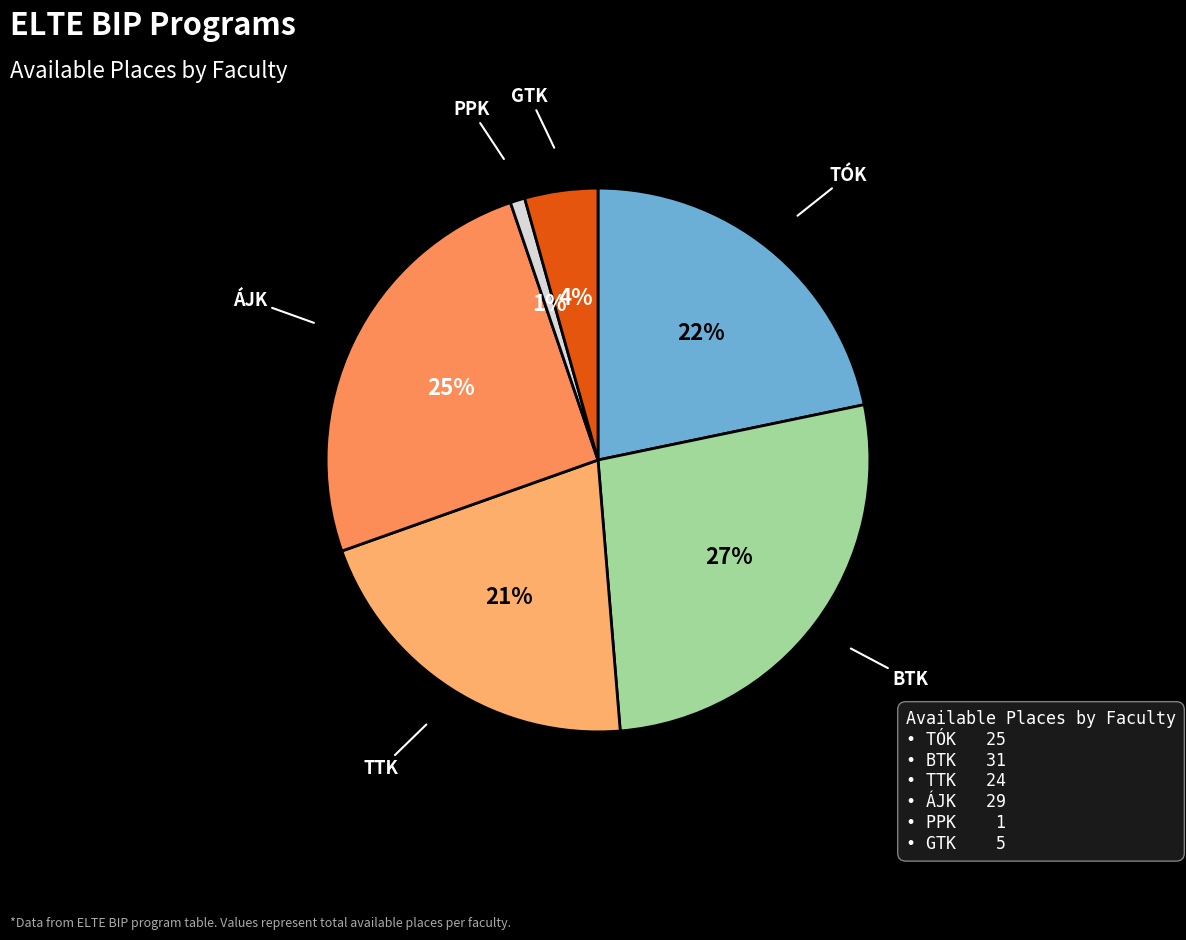

Count the number of slices in the pie.

6